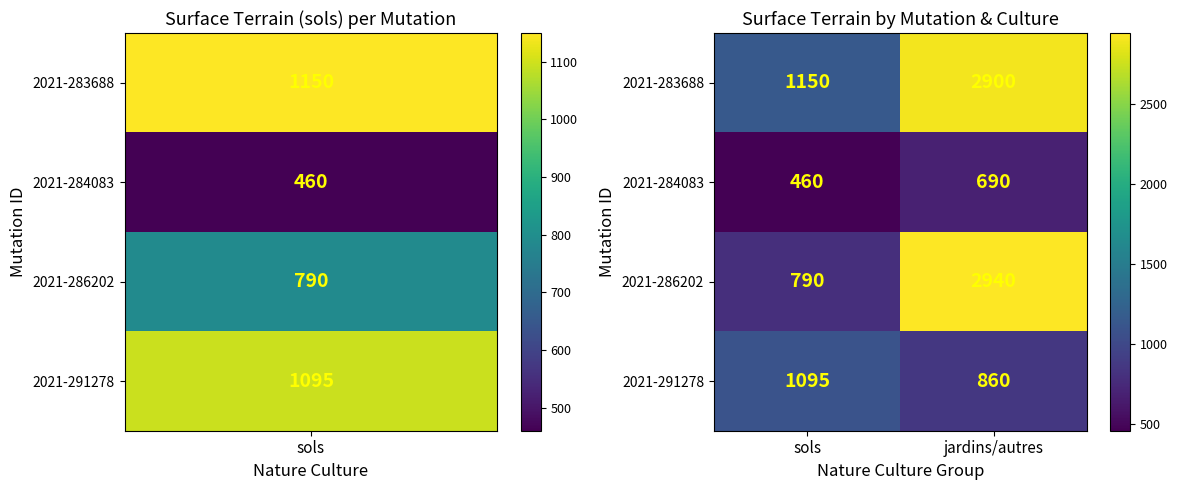

Count the number of categories in the chart.

2